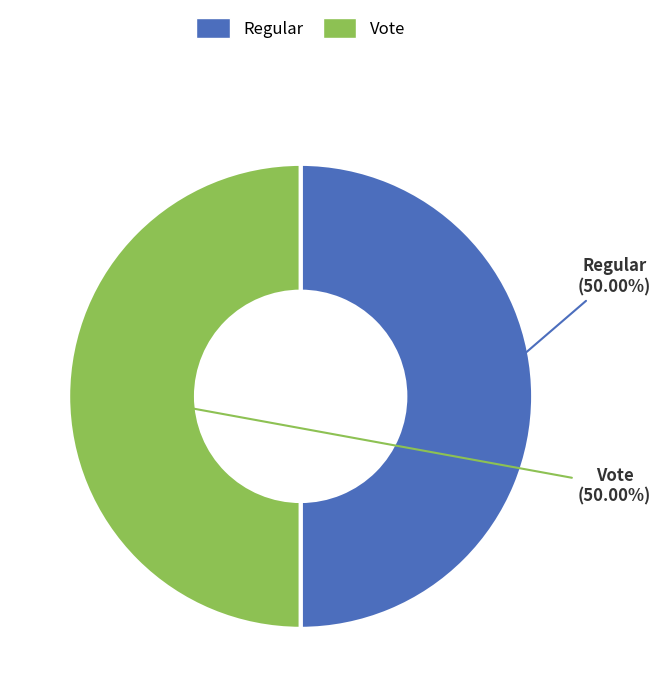

How much of the chart is everything except Regular?

50.0%